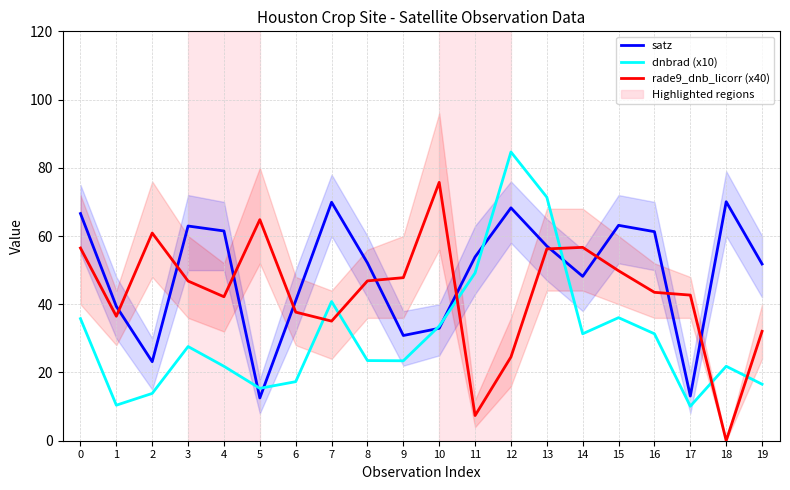

How many interior local valleys does the satz series have?

5